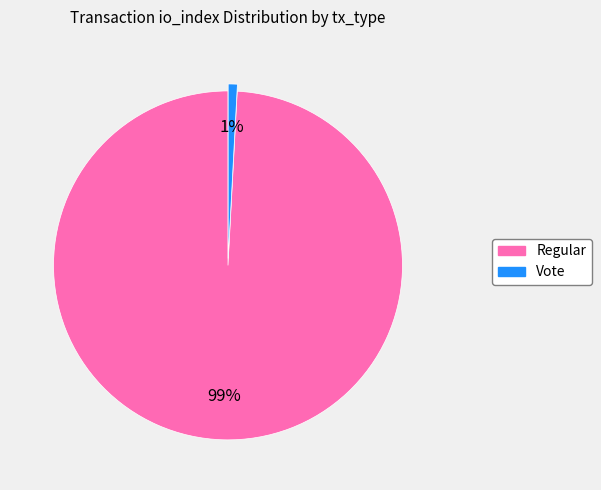

The Vote slice represents 1% of the pie. True or false?

True